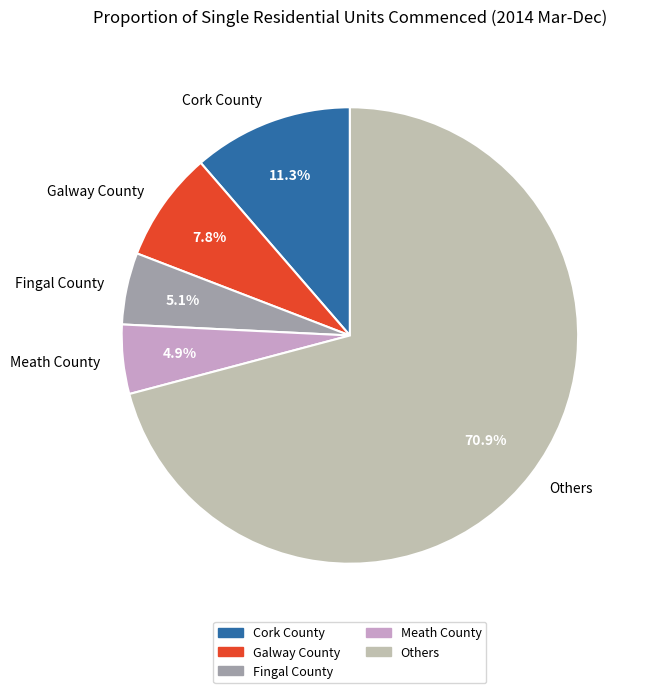

Combined, what portion of the pie is Galway County and Others?

78.7%